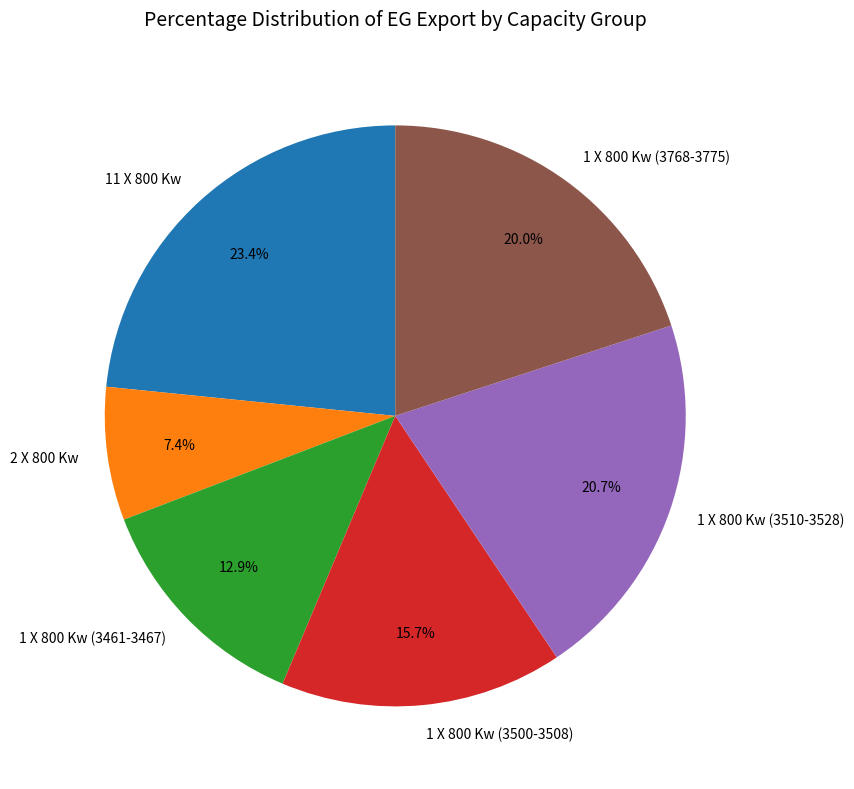

What is the ratio of the value at 1 X 800 Kw (3510-3528) to the value at 1 X 800 Kw (3768-3775)?

1.0